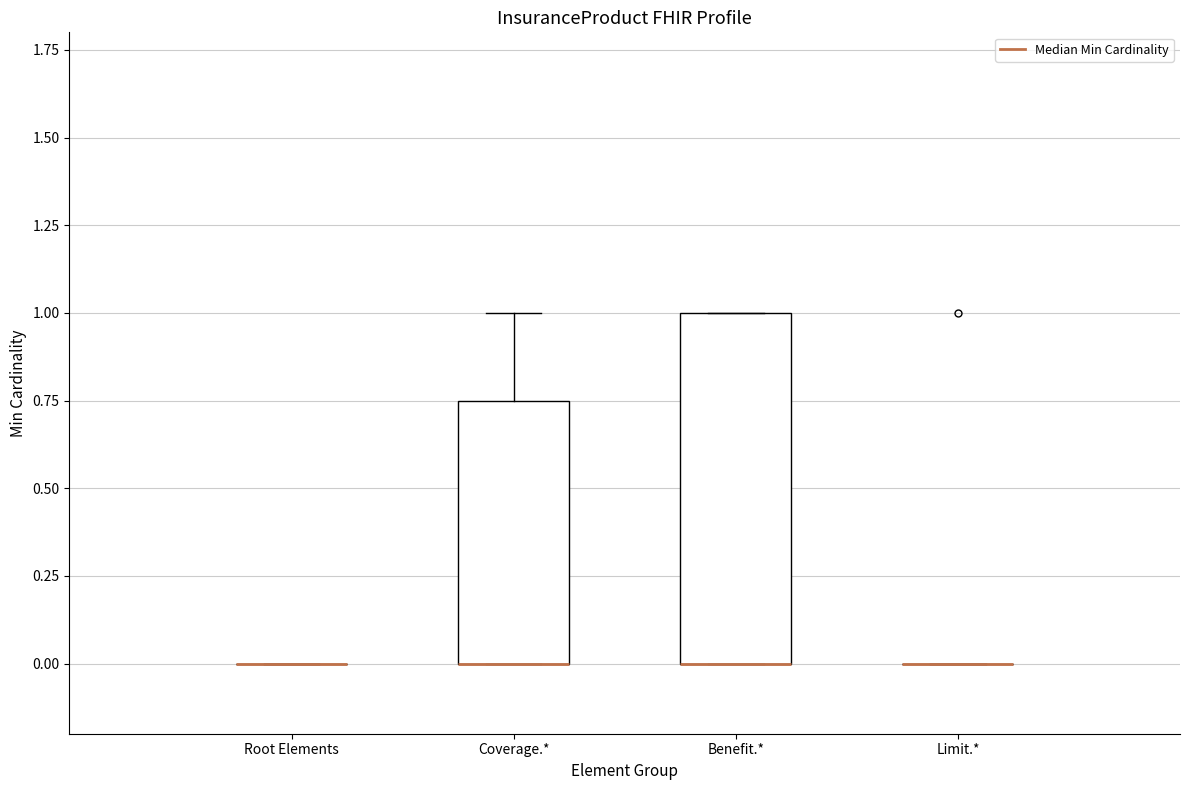

Reading left to right, transcribe this box plot: for each box, give where its median line is, the range the box spans, and where its two whiskers end, as read against the y-axis. The values are not printed on the chart, so give them approximately, as read against the axis.

Root Elements: box collapsed to a line at 0.00, whiskers 0.00 to 0.00
Coverage.*: median 0.00 (drawn on the box's lower edge), box 0.00 to 0.75, whiskers 0.00 to 1.00
Benefit.*: median 0.00 (drawn on the box's lower edge), box 0.00 to 1.00, whiskers 0.00 to 1.00
Limit.*: box collapsed to a line at 0.00, whiskers 0.00 to 0.00